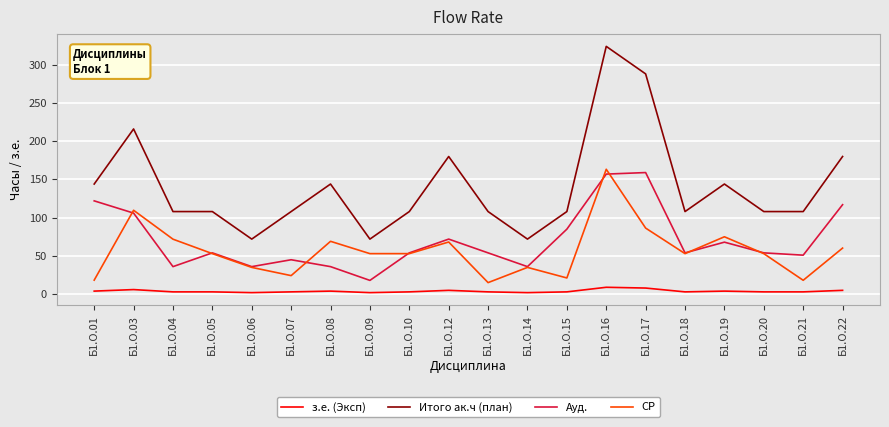

Which series has the largest total across all categories?

Итого ак.ч (план)